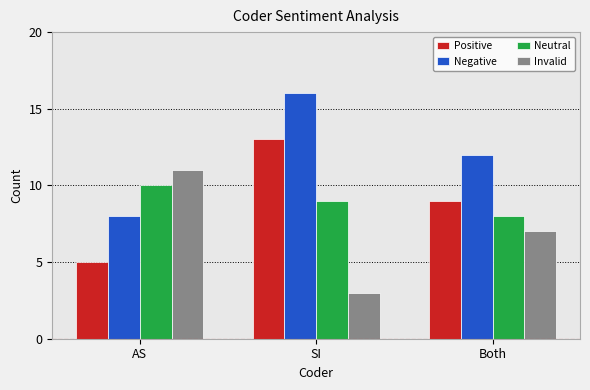

What is the label of the 3rd bar from the left?

Both